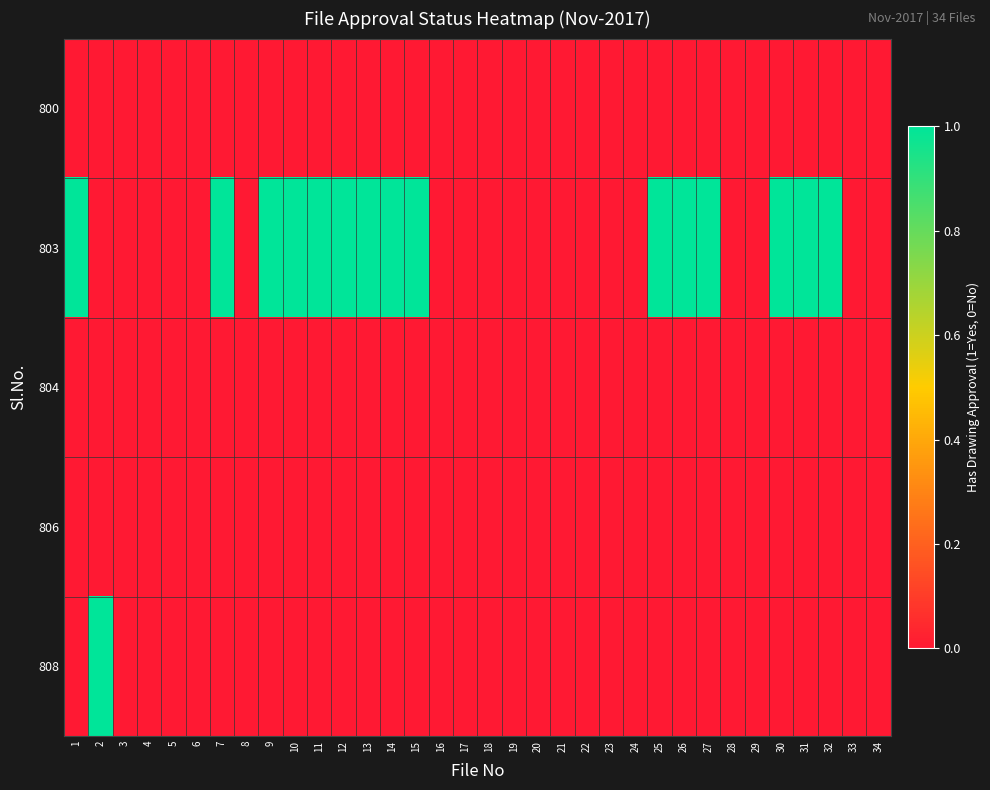

Reading right to left, what are all the values shown in this chart?

800: 34=0	33=0	32=0	31=0	30=0	29=0	28=0	27=0	26=0	25=0	24=0	23=0	22=0	21=0	20=0	19=0	18=0	17=0	16=0	15=0	14=0	13=0	12=0	11=0	10=0	9=0	8=0	7=0	6=0	5=0	4=0	3=0	2=0	1=0
803: 34=0	33=0	32=1	31=1	30=1	29=0	28=0	27=1	26=1	25=1	24=0	23=0	22=0	21=0	20=0	19=0	18=0	17=0	16=0	15=1	14=1	13=1	12=1	11=1	10=1	9=1	8=0	7=1	6=0	5=0	4=0	3=0	2=0	1=1
804: 34=0	33=0	32=0	31=0	30=0	29=0	28=0	27=0	26=0	25=0	24=0	23=0	22=0	21=0	20=0	19=0	18=0	17=0	16=0	15=0	14=0	13=0	12=0	11=0	10=0	9=0	8=0	7=0	6=0	5=0	4=0	3=0	2=0	1=0
806: 34=0	33=0	32=0	31=0	30=0	29=0	28=0	27=0	26=0	25=0	24=0	23=0	22=0	21=0	20=0	19=0	18=0	17=0	16=0	15=0	14=0	13=0	12=0	11=0	10=0	9=0	8=0	7=0	6=0	5=0	4=0	3=0	2=0	1=0
808: 34=0	33=0	32=0	31=0	30=0	29=0	28=0	27=0	26=0	25=0	24=0	23=0	22=0	21=0	20=0	19=0	18=0	17=0	16=0	15=0	14=0	13=0	12=0	11=0	10=0	9=0	8=0	7=0	6=0	5=0	4=0	3=0	2=1	1=0